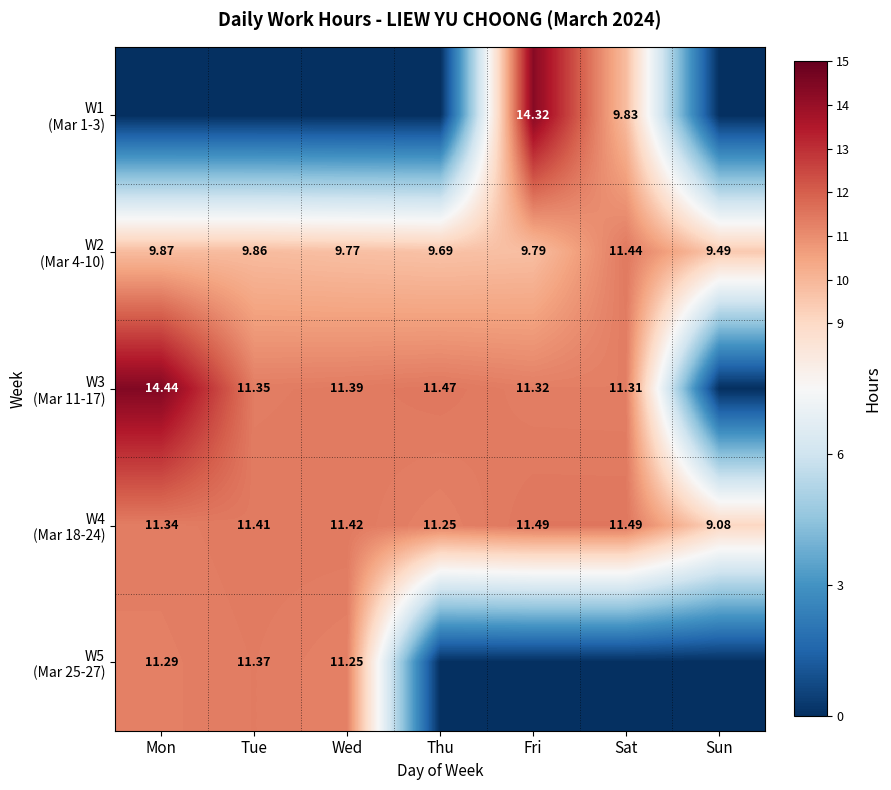

How many data points does each series have?

7